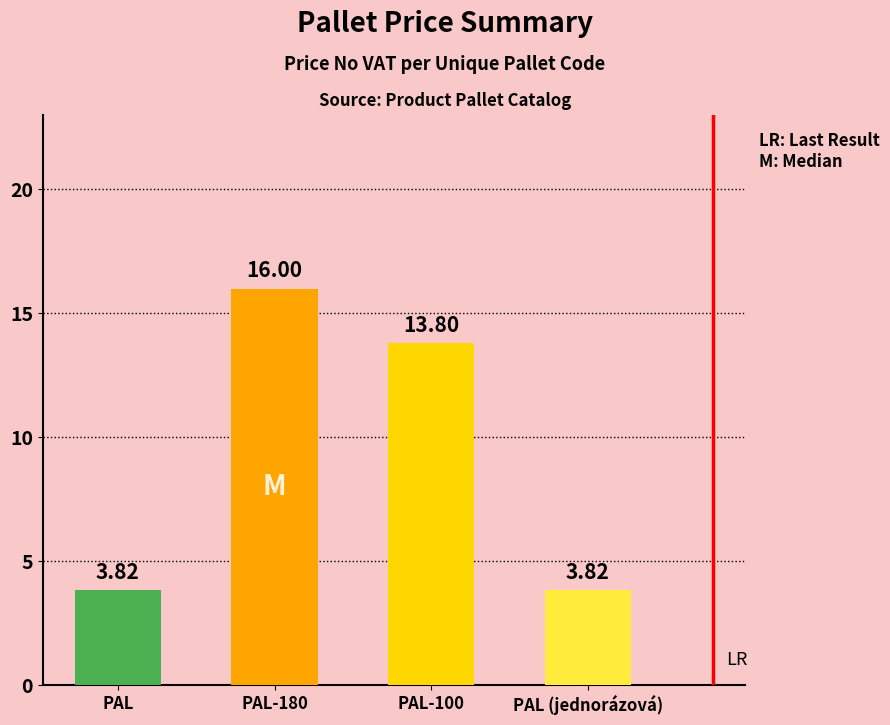

What is the change in value from PAL-180 to PAL (jednorázová)?

-12.2